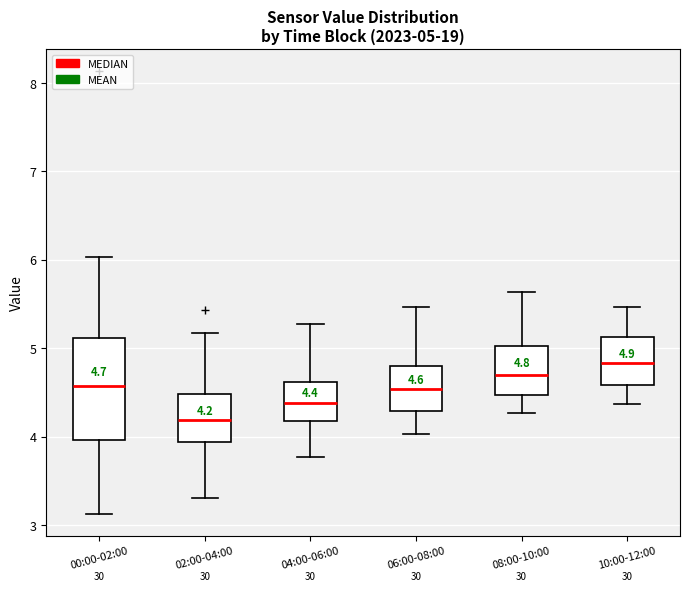

Comparing the boxes themselves (not the whiskers), which one is the tallest?

00:00-02:00